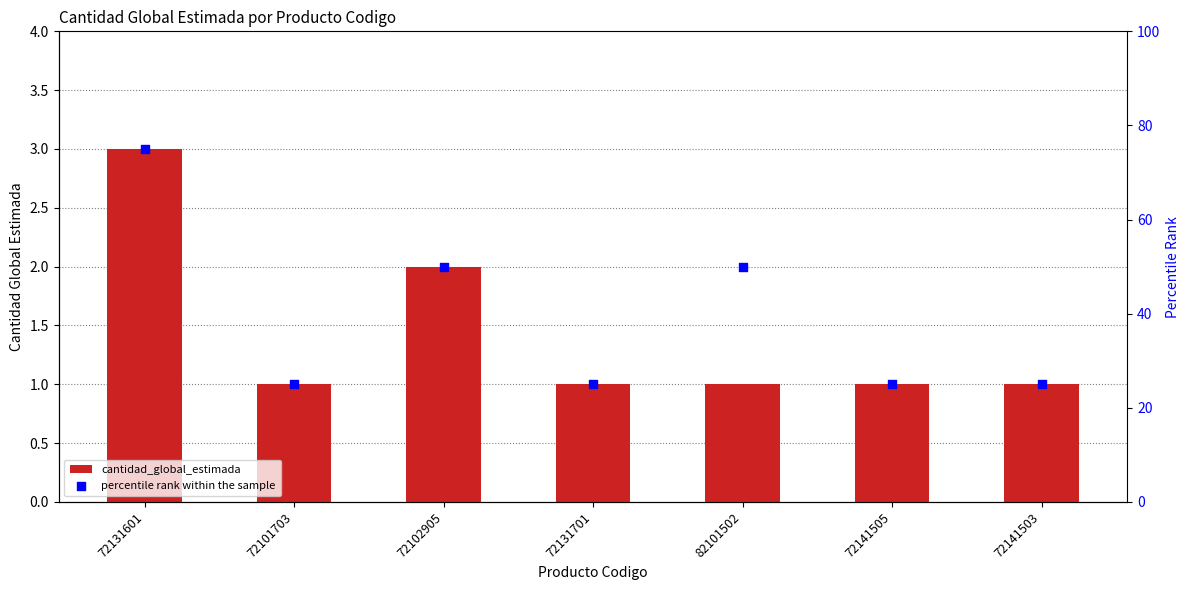

What are all the series names shown in the legend?

cantidad_global_estimada, percentile rank within the sample